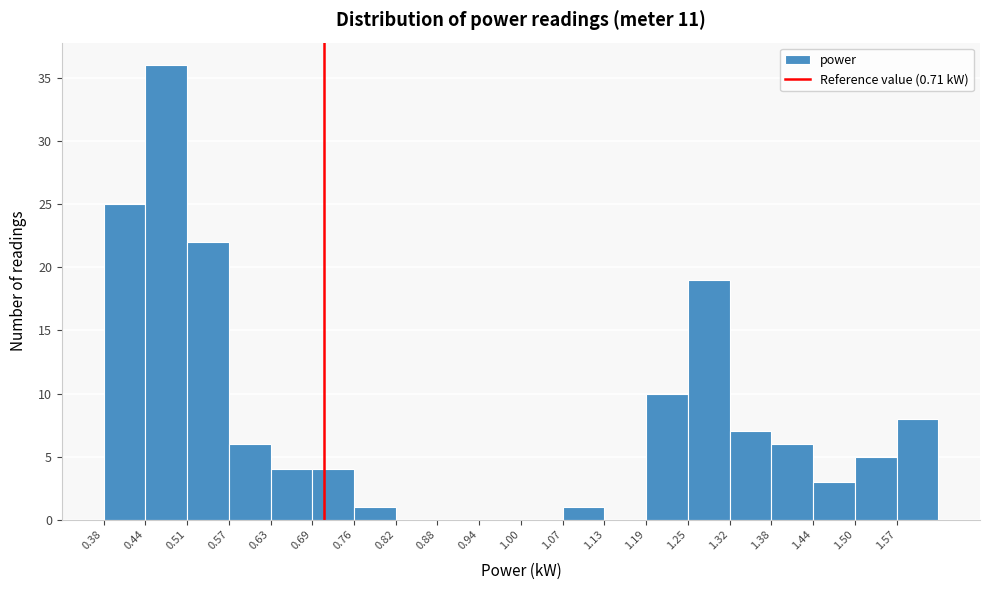

Reading left to right, list every bar in this chart as the range it spans on the x-axis followed by its height. Neither the bar edges nor the heights are printed on the chart, so give them approximately, as read against the axes.

0.38 to 0.44: 25
0.44 to 0.51: 36
0.51 to 0.57: 22
0.57 to 0.63: 6
0.63 to 0.69: 4
0.69 to 0.76: 4
0.76 to 0.82: 1
0.82 to 0.88: 0
0.88 to 0.94: 0
0.94 to 1.01: 0
1.01 to 1.07: 0
1.07 to 1.13: 1
1.13 to 1.19: 0
1.19 to 1.26: 10
1.26 to 1.32: 19
1.32 to 1.38: 7
1.38 to 1.44: 6
1.44 to 1.51: 3
1.51 to 1.57: 5
1.57 to 1.63: 8